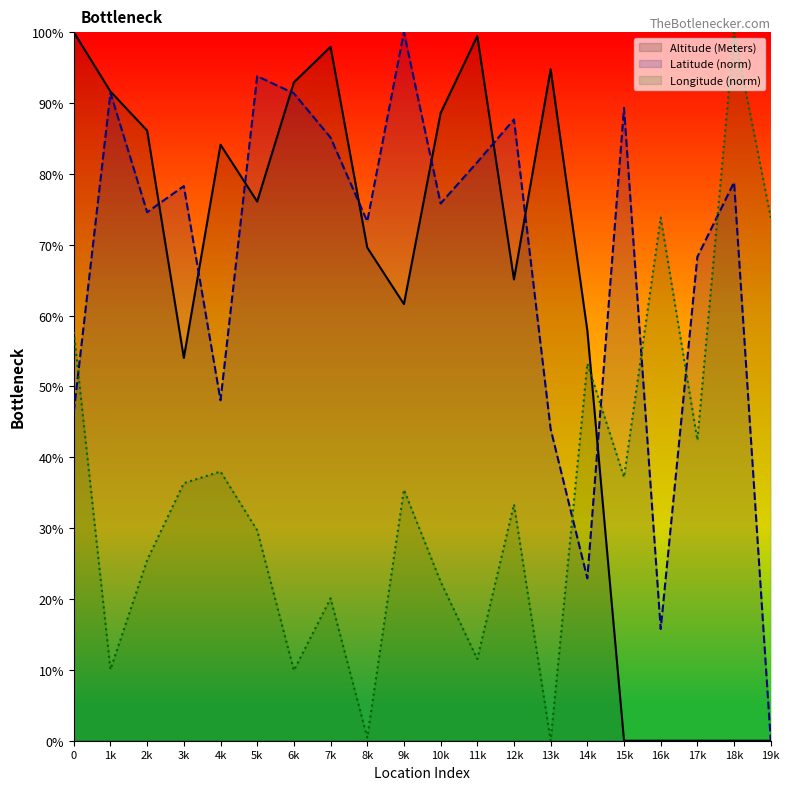

Which series has the widest spread of values?

Altitude (Meters)